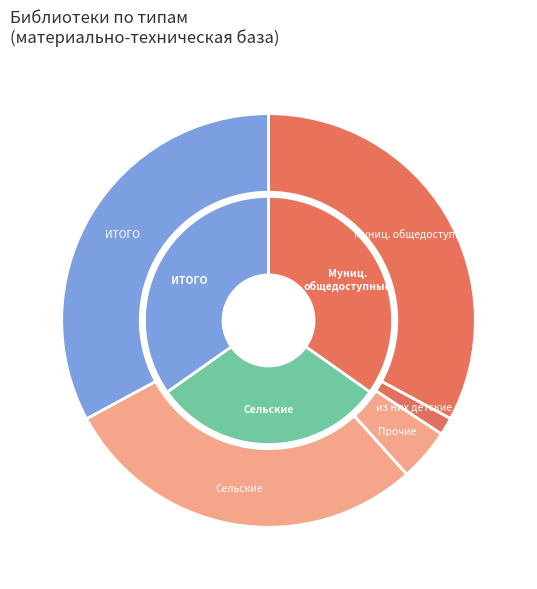

What percentage do из них детские and Муниципальные общедоступные библиотеки together represent?

35.7%